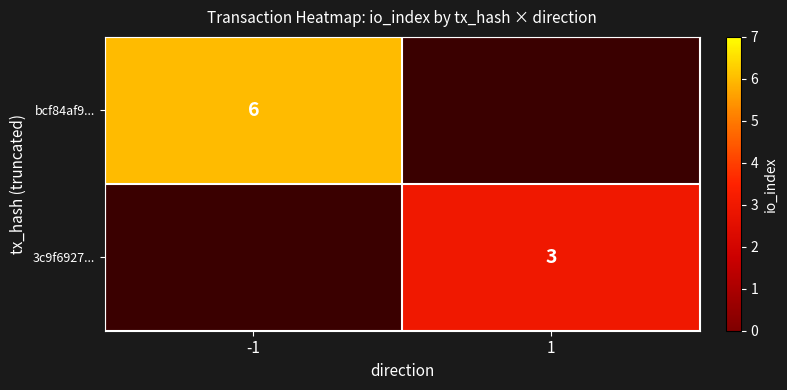

Is it true that bcf84af9... equals 6 at -1?

True